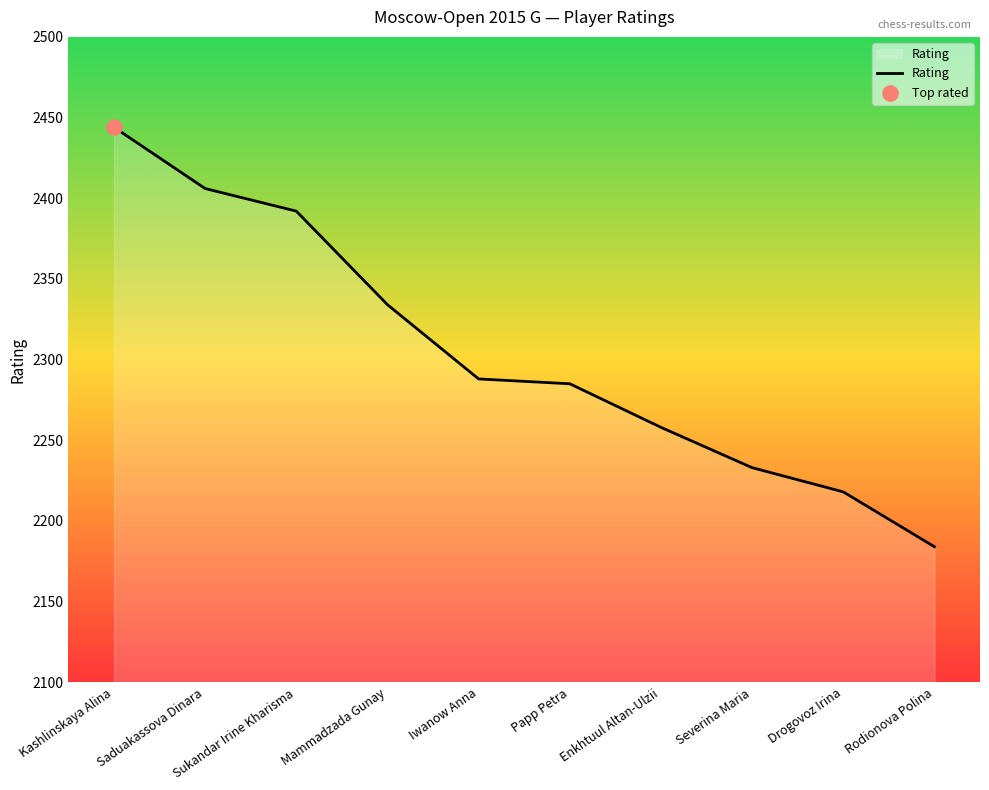

What is the change in value from Mammadzada Gunay to Rodionova Polina?

-150